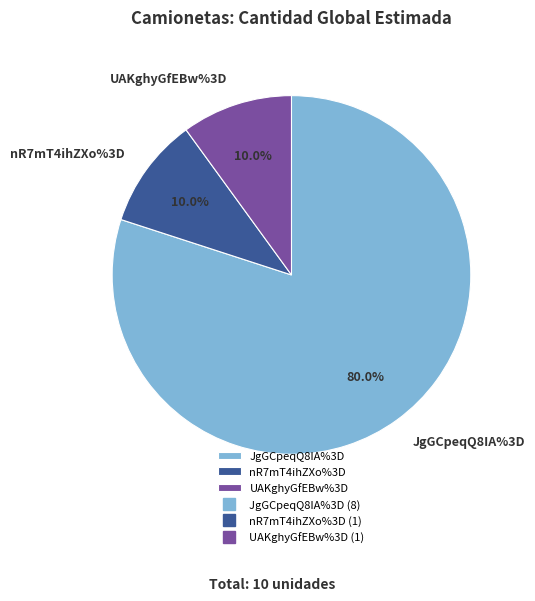

To the nearest percent, what portion does JgGCpeqQ8IA%3D represent?

80%